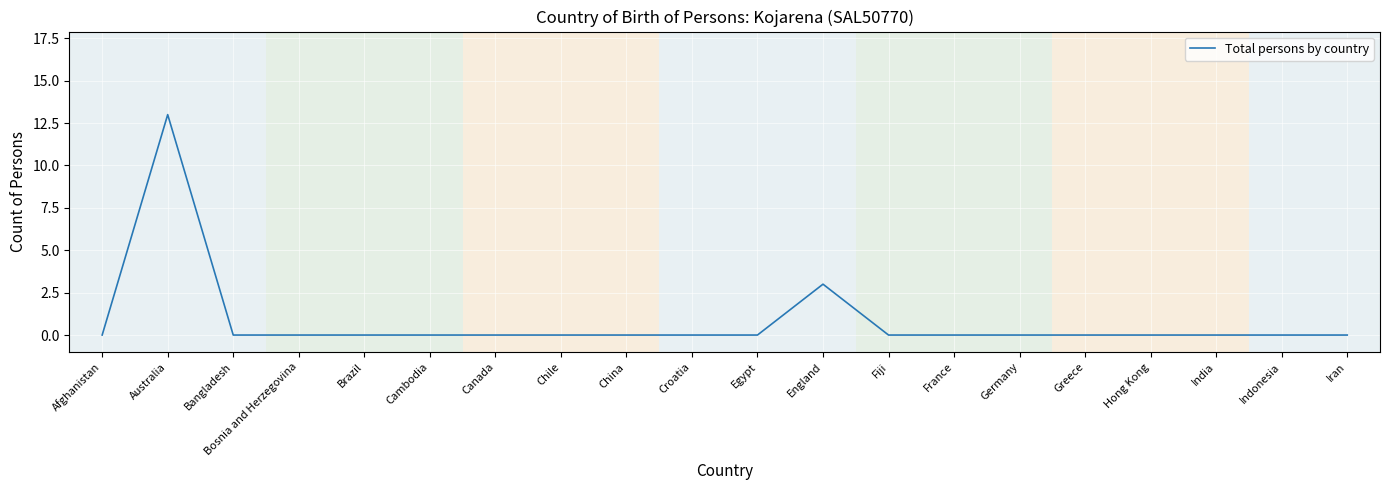

What position from the right is Australia?

19